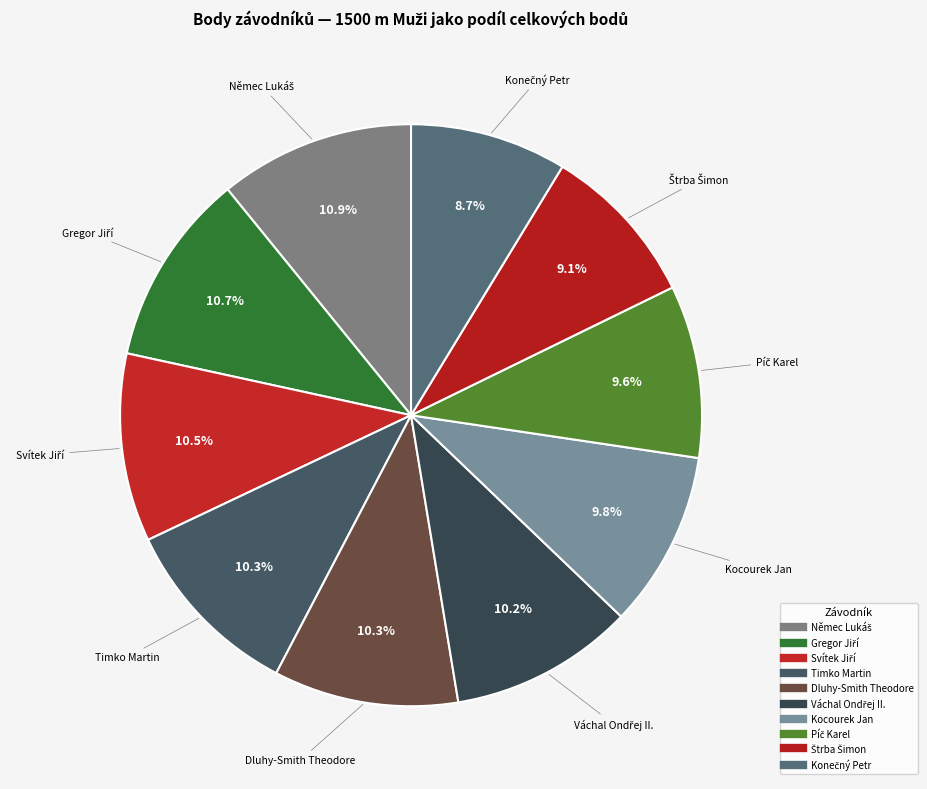

To the nearest percent, what is the difference between the largest and smallest slice percentages?

2%